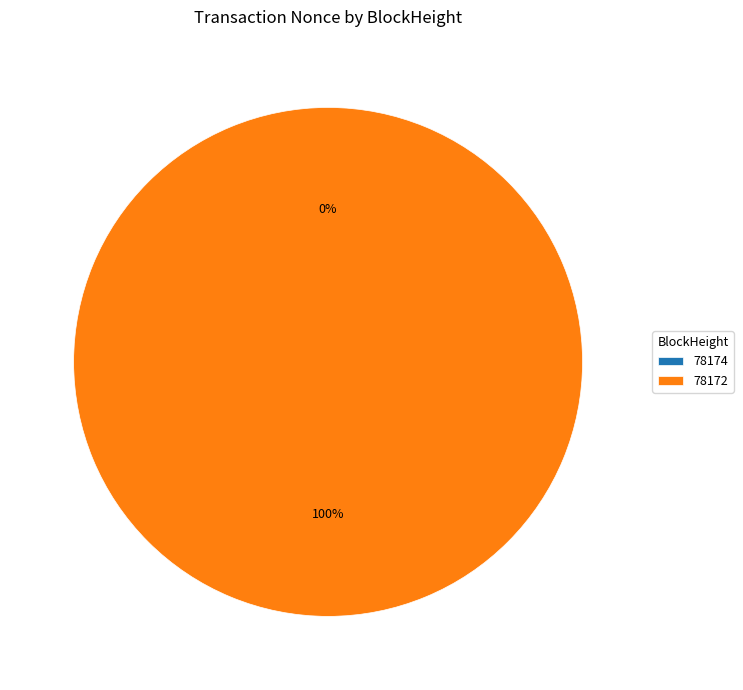

To the nearest percent, what percentage of the pie is 78172?

100%